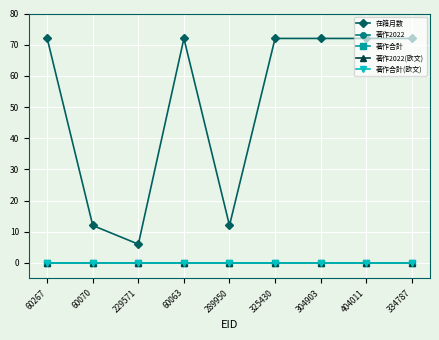

Reading left to right, transcribe all the data shown in this chart.

在籍月数: 72	12	6	72	12	72	72	72	72
著作2022: 0	0	0	0	0	0	0	0	0
著作合計: 0	0	0	0	0	0	0	0	0
著作2022(欧文): 0	0	0	0	0	0	0	0	0
著作合計(欧文): 0	0	0	0	0	0	0	0	0